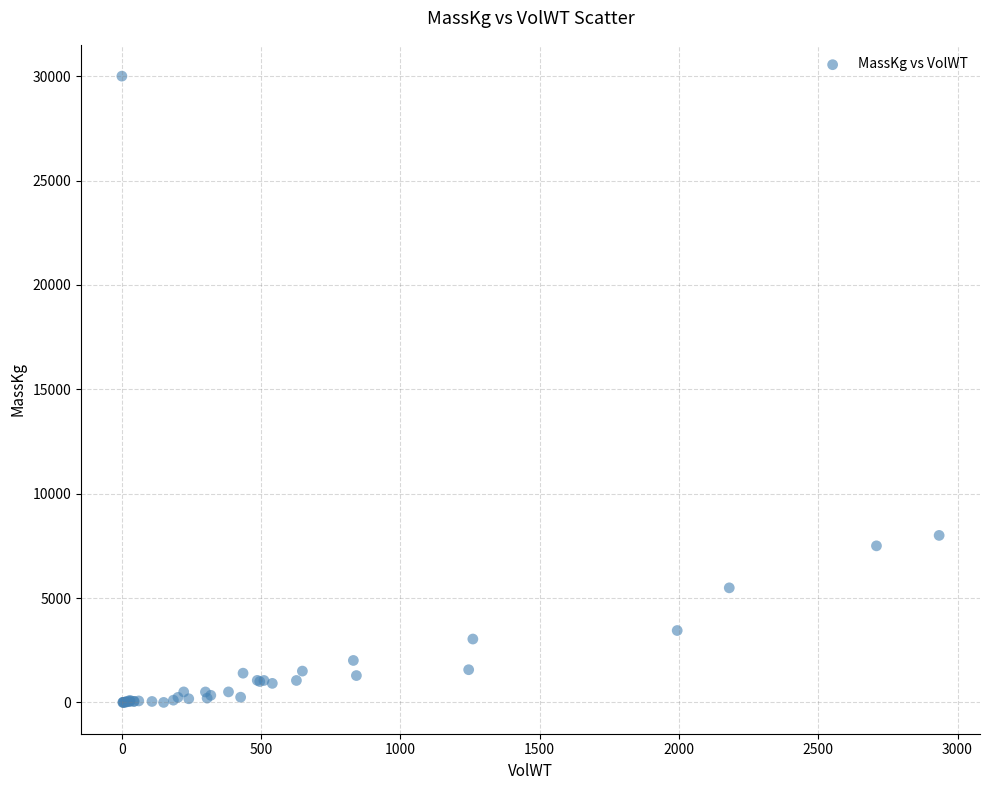

What Y value in the scatter plot is closest to 15000?

8000.0